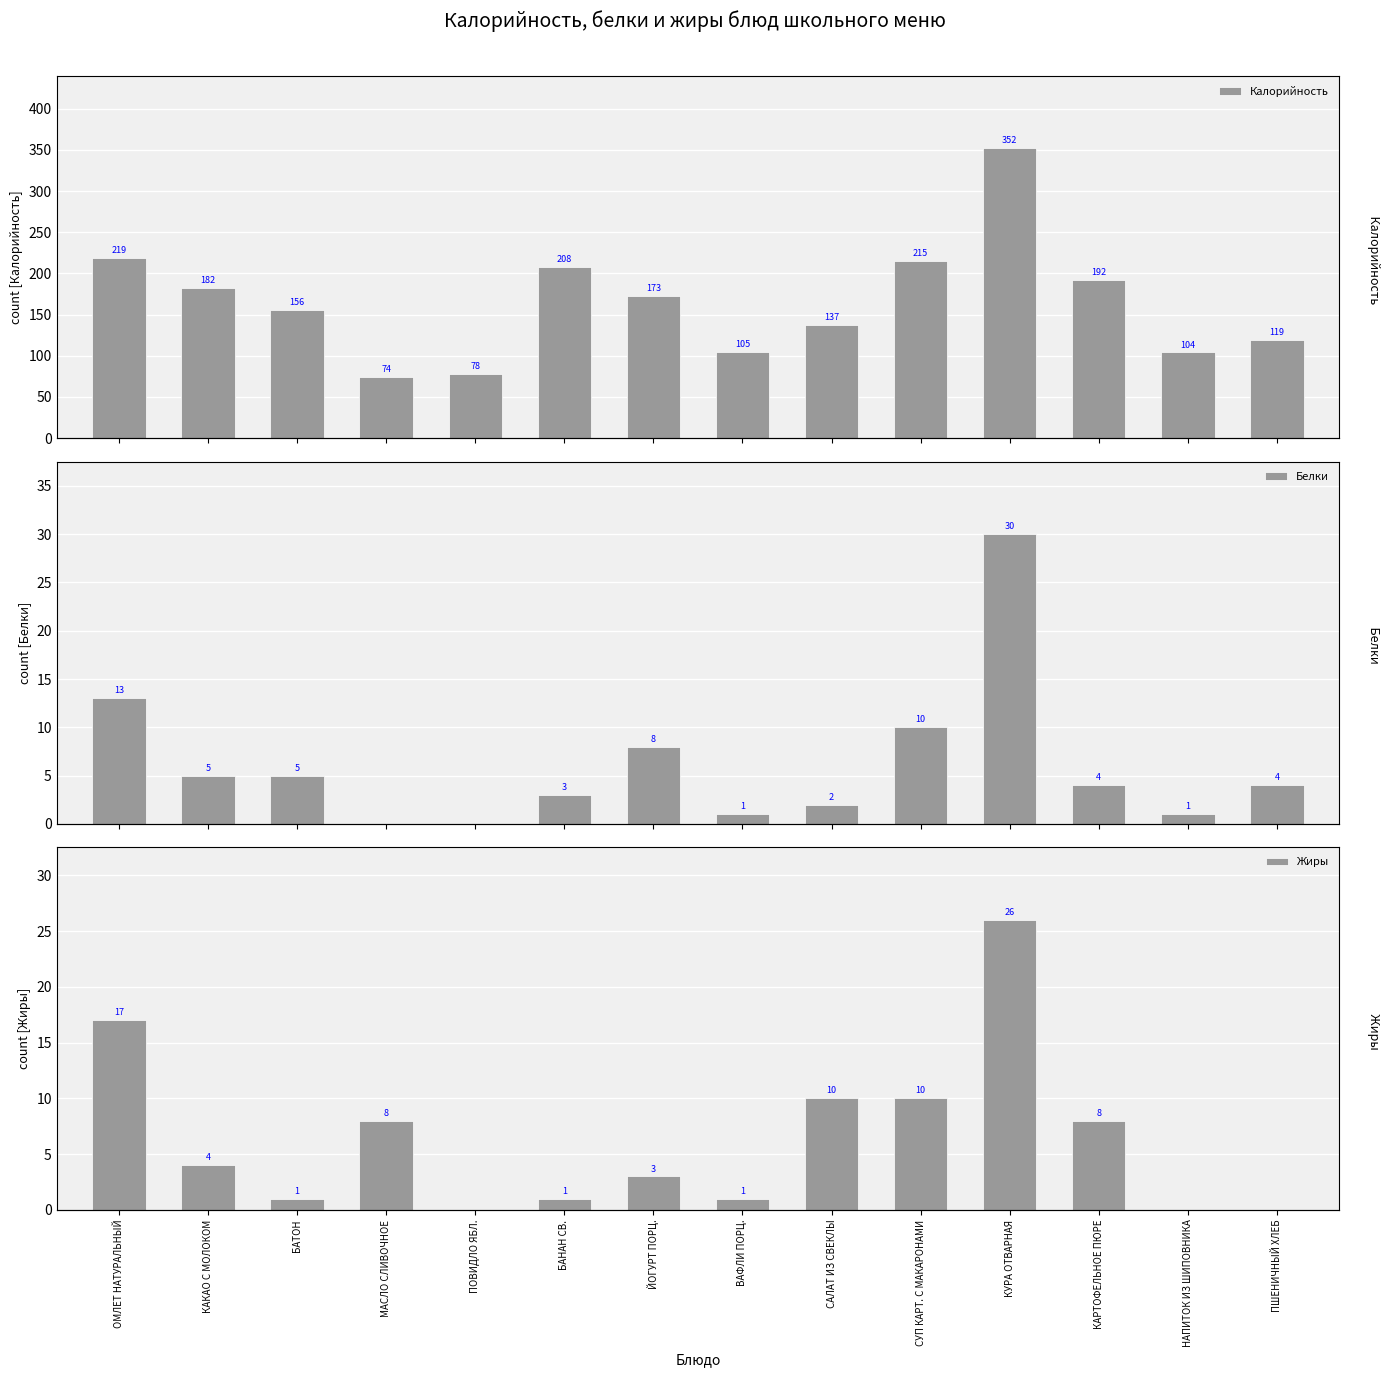

Between КАКАО С МОЛОКОМ and КУРА ОТВАРНАЯ, which series saw the biggest shift?

Калорийность